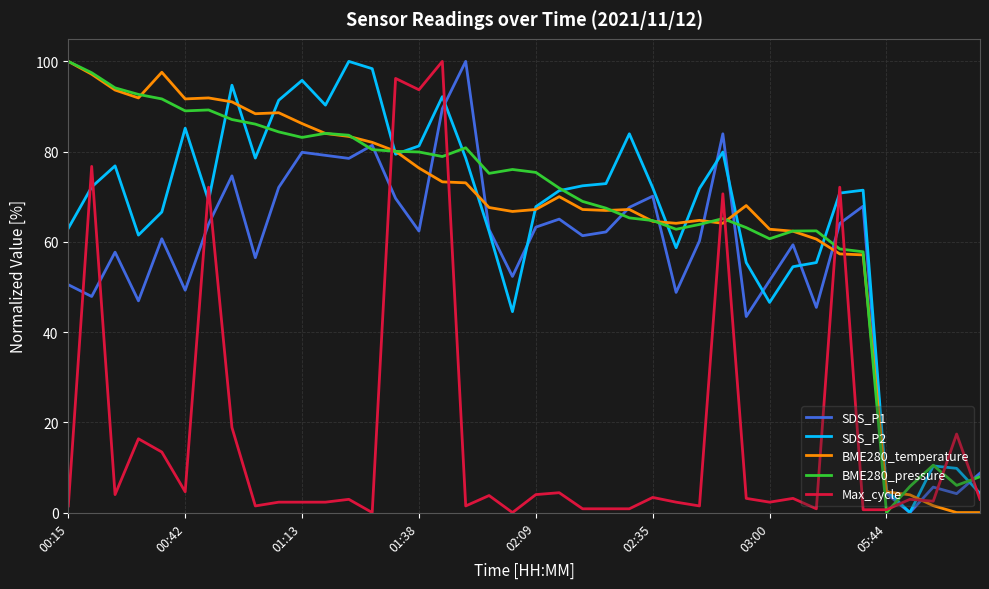

True or false: SDS_P2 and Max_cycle cross at least once.

True